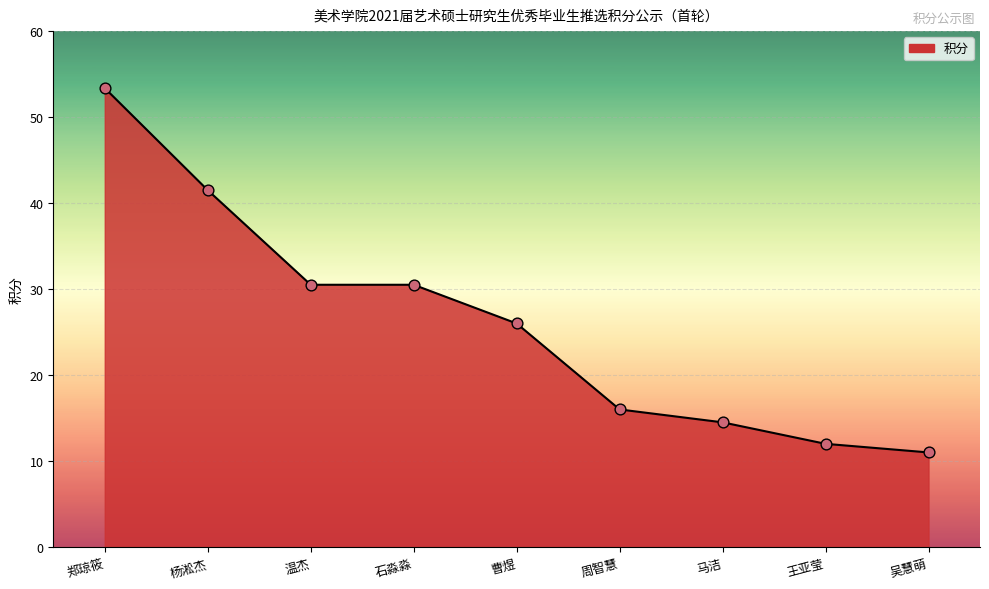

What is the change in value from 马洁 to 王亚莹?

-2.5